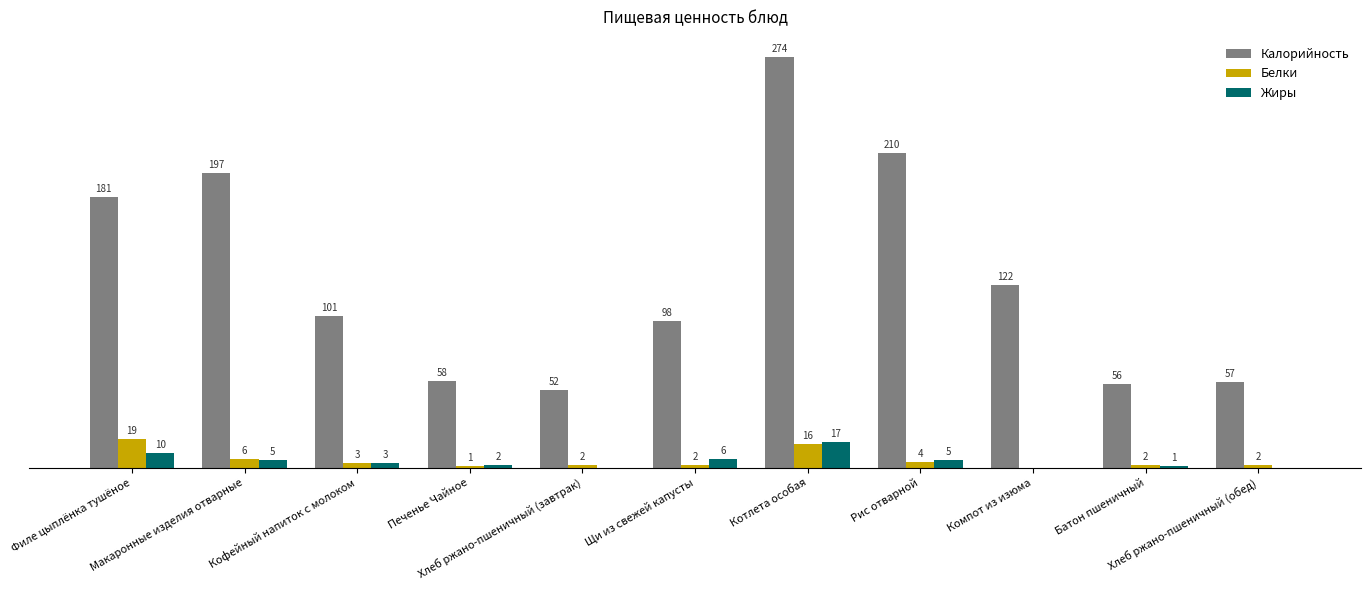

Which series has the largest total across all categories?

Калорийность